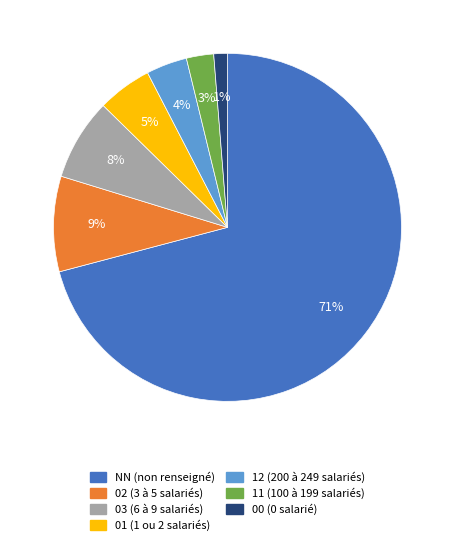

Between NN and 01, which is larger?

NN